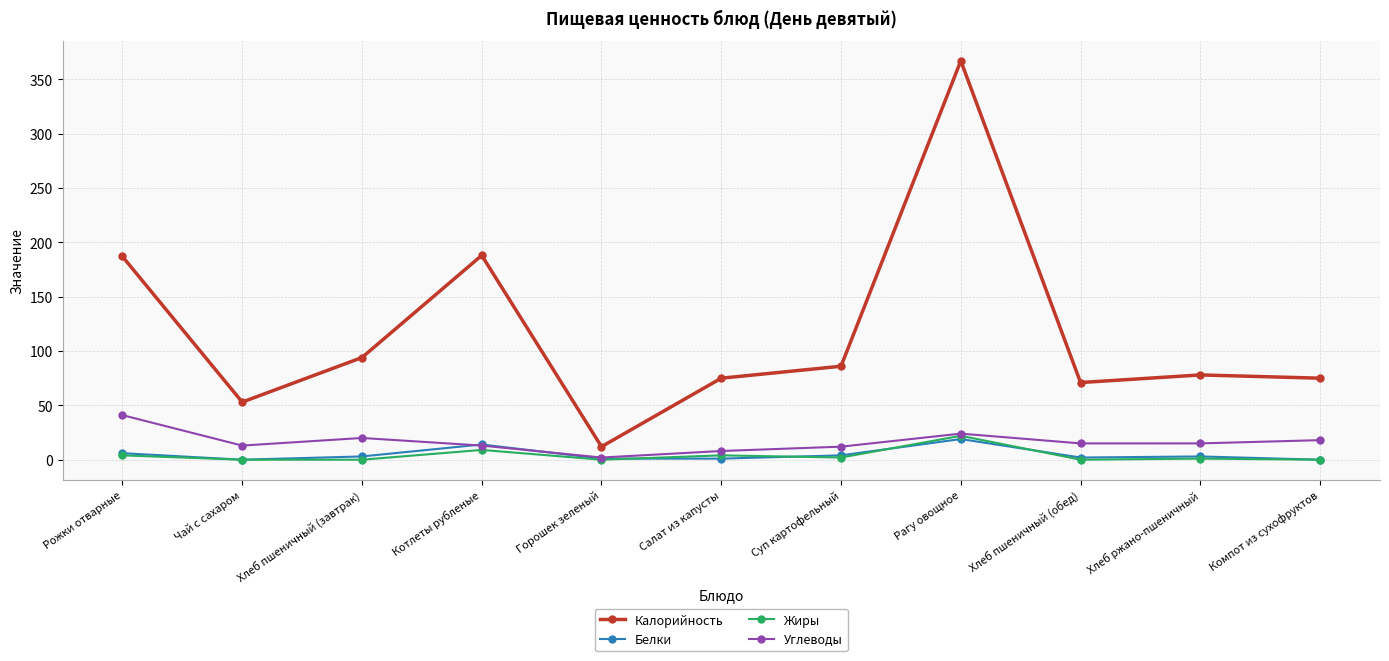

True or false: Калорийность has more than 1 points higher than both neighbors.

True